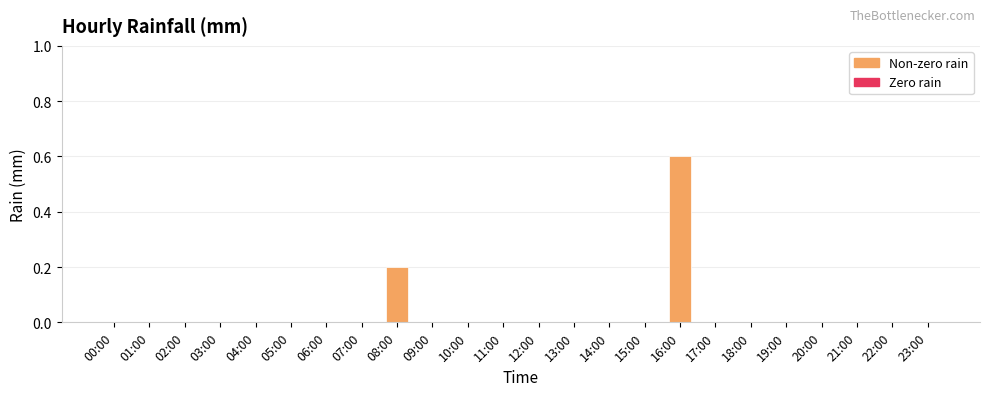

What is the maximum value shown in the chart?

0.6